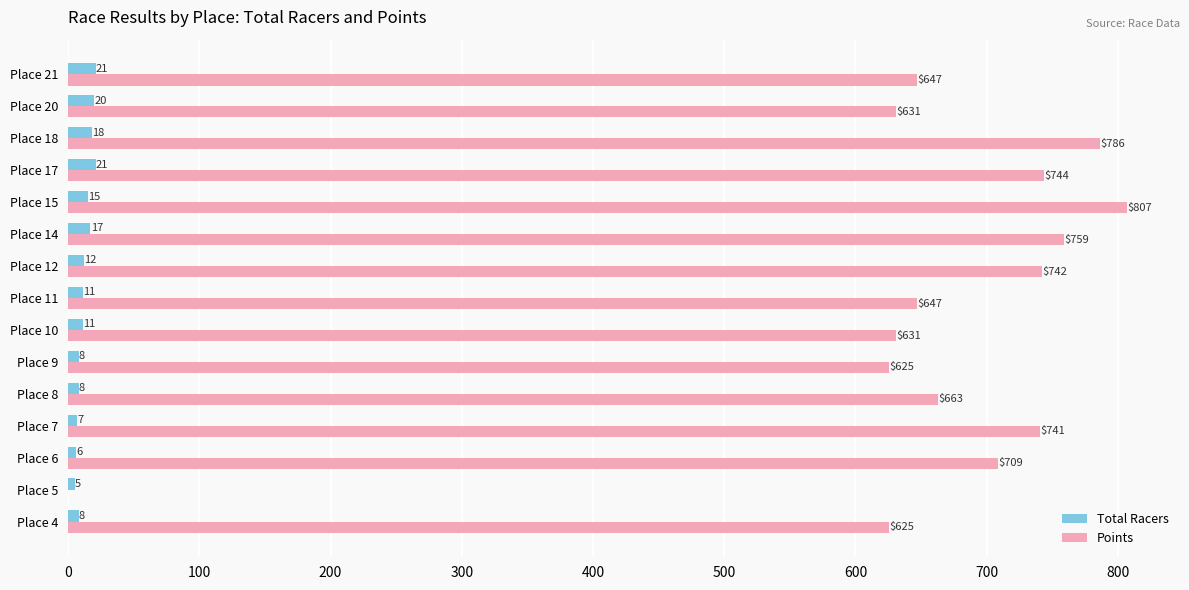

What is the maximum value shown in the chart?

807.0